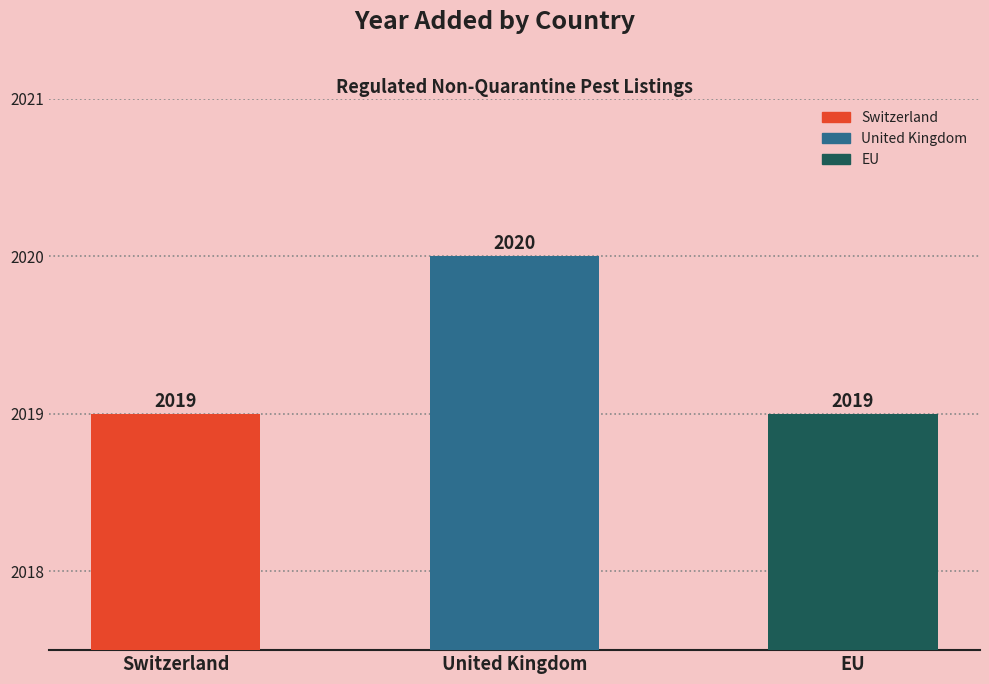

What is the smallest value displayed?

2019